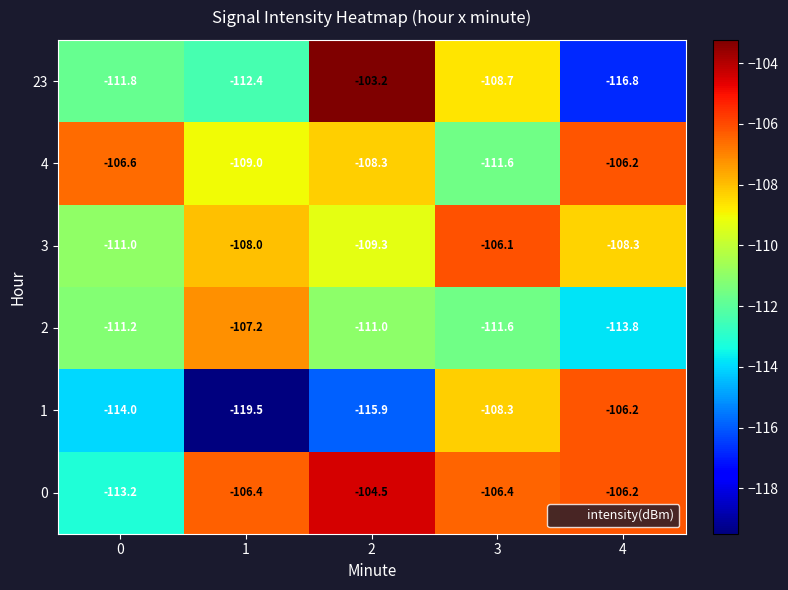

Count the number of data series in this chart.

6